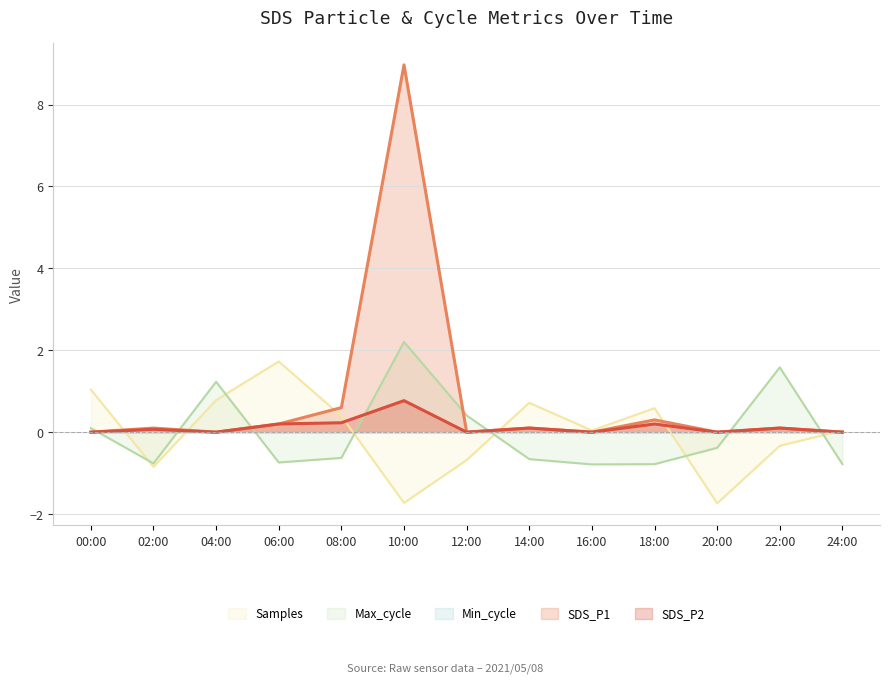

At which label is Samples closest to 0?

16:00